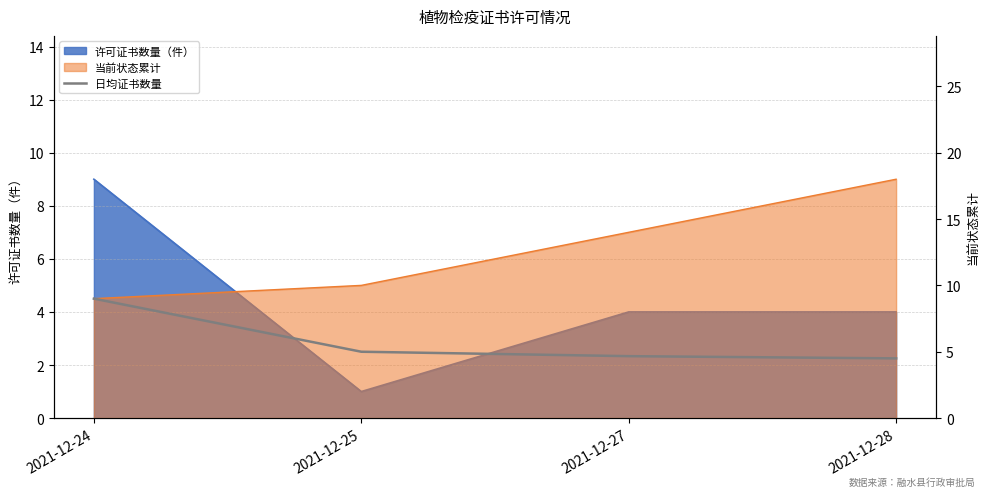

Does the chart have visible grid lines?

Yes